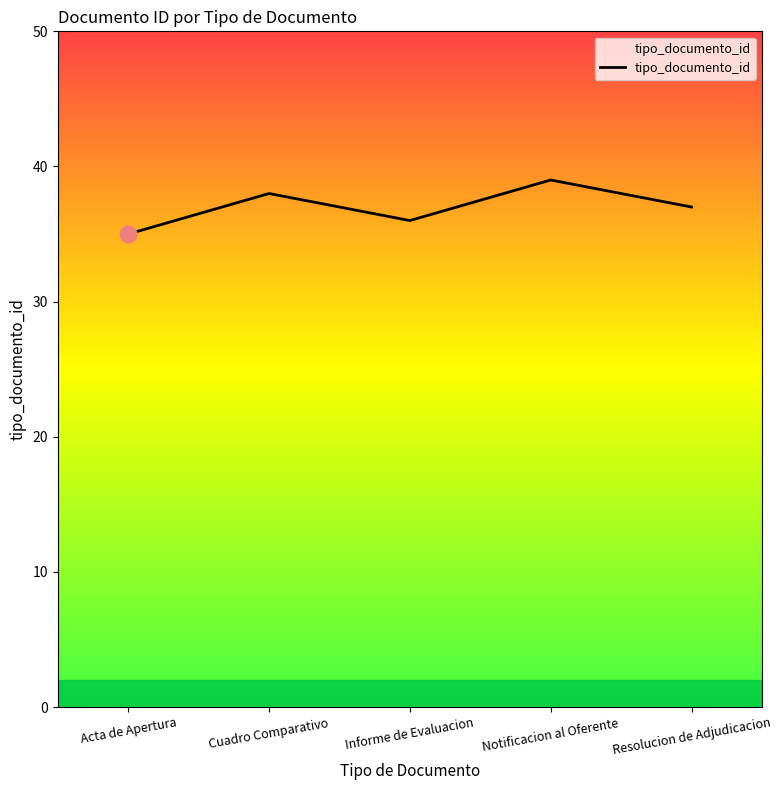

List the labels in order of value, largest first.

Notificacion al Oferente, Cuadro Comparativo, Resolucion de Adjudicacion, Informe de Evaluacion, Acta de Apertura